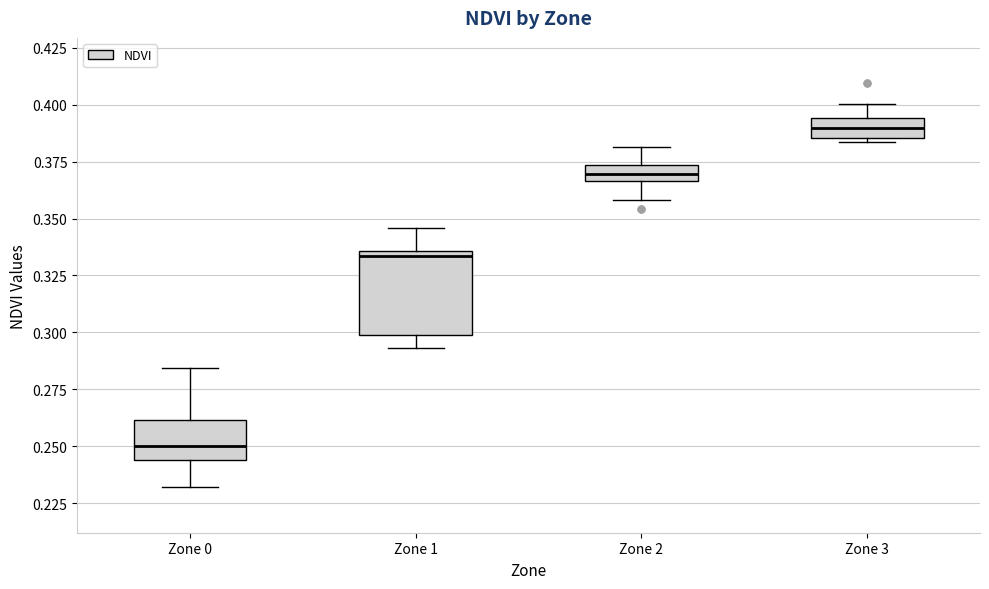

Comparing the boxes themselves (not the whiskers), which one is the tallest?

Zone 1